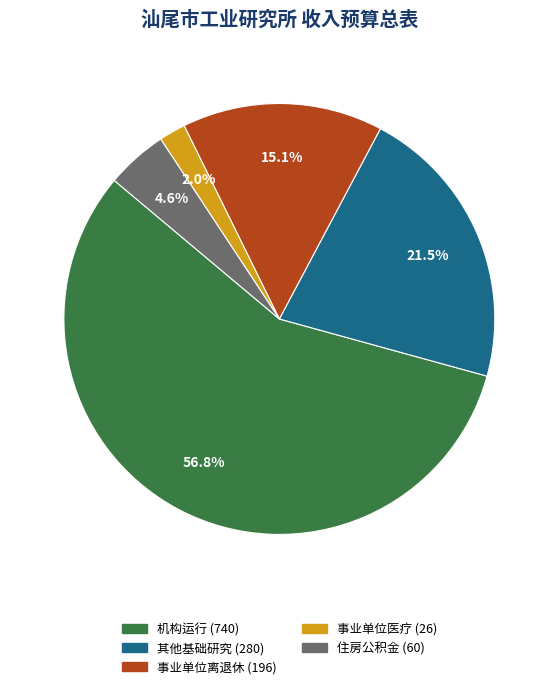

What is the smallest slice in the pie chart?

事业单位医疗 (26)